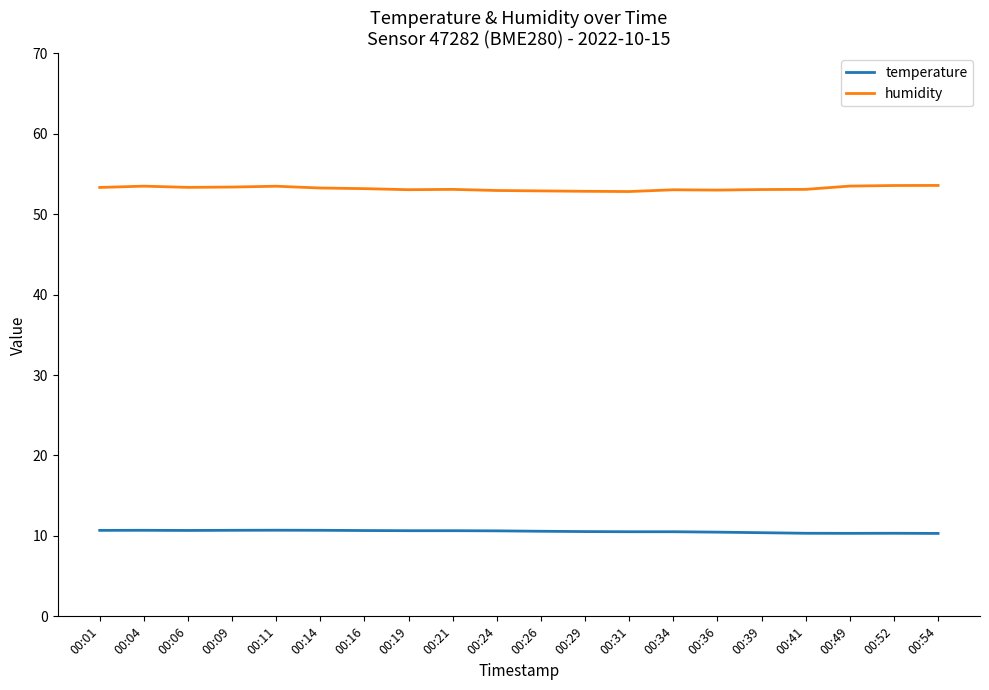

List the series in order of their peak value, lowest first.

temperature, humidity